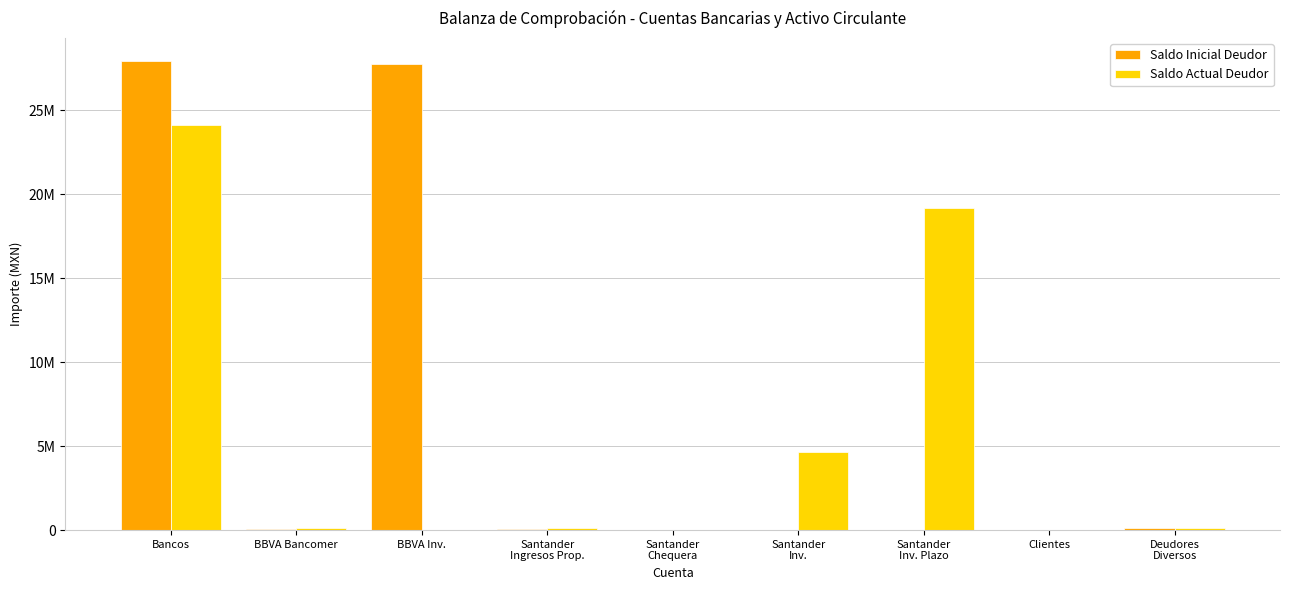

What is the label of the 1st bar from the right?

Deudores
Diversos